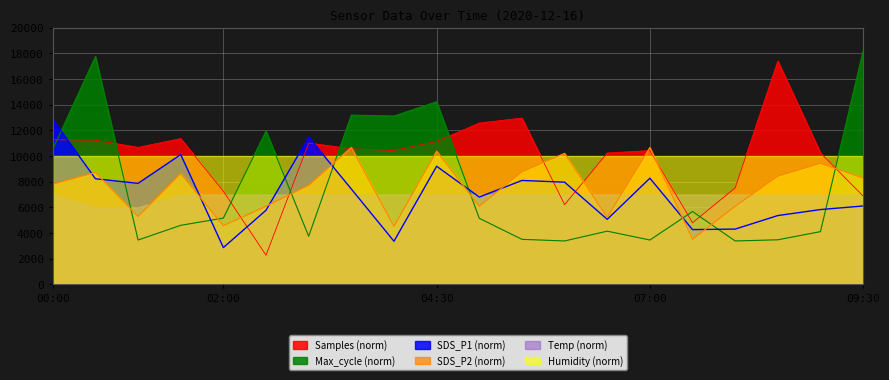

How many lines are shown in the chart?

6